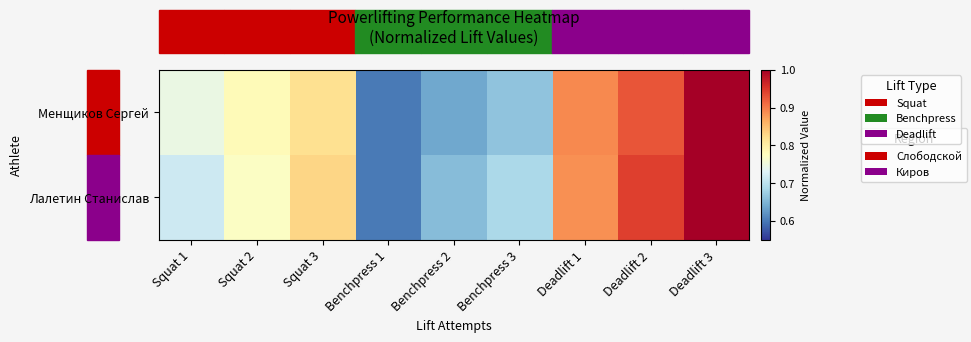

How many data points does each series have?

9